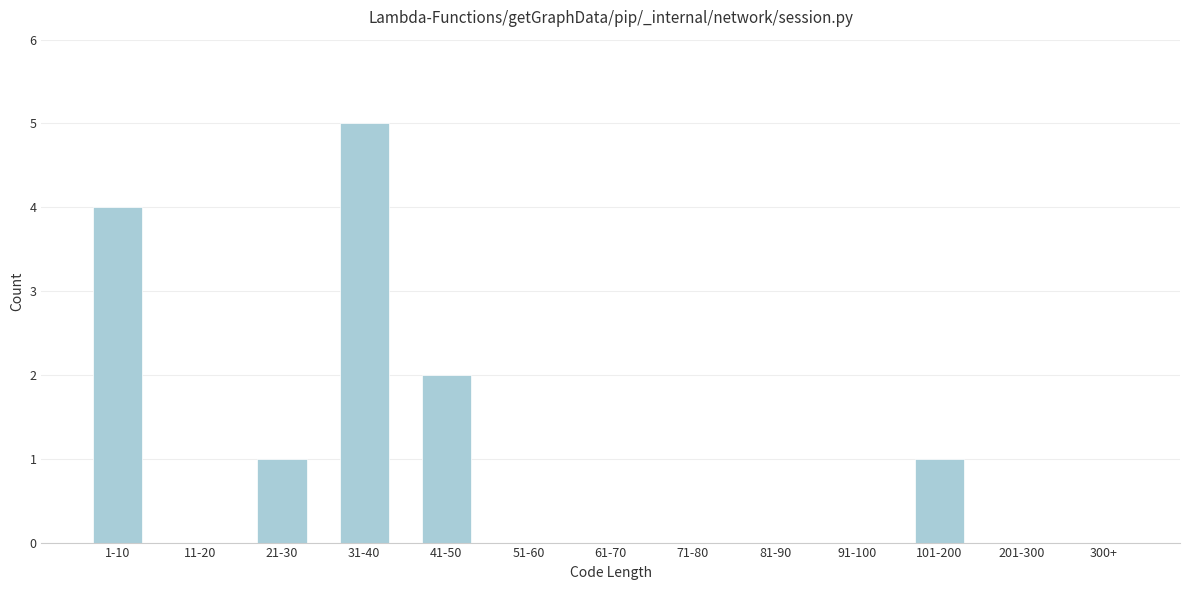

Reading left to right, extract all data points from this chart.

1-10=4	11-20=0	21-30=1	31-40=5	41-50=2	51-60=0	61-70=0	71-80=0	81-90=0	91-100=0	101-200=1	201-300=0	300+=0